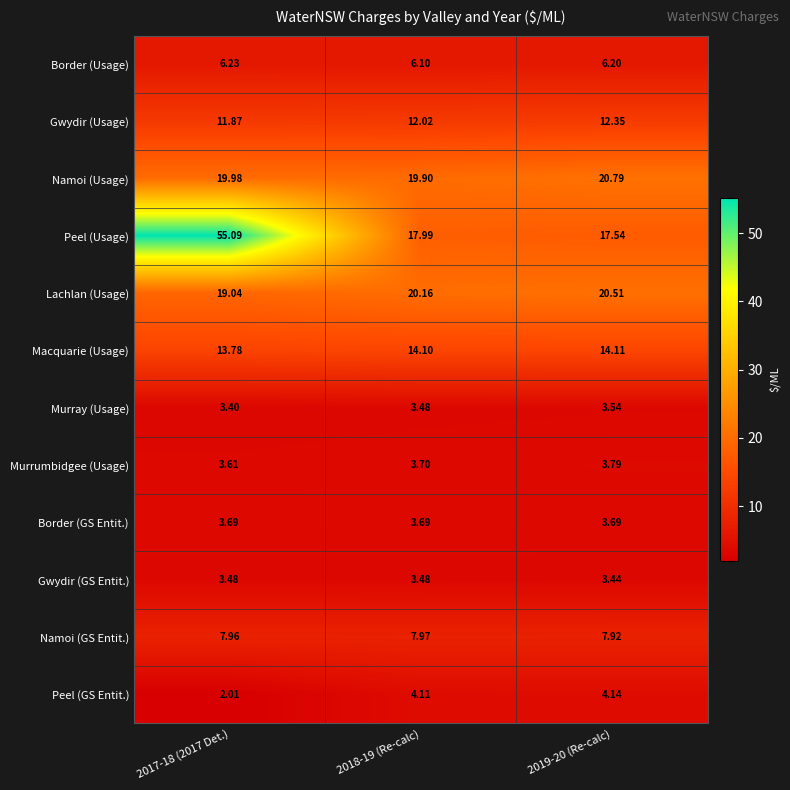

Which series has the widest spread of values?

Peel (Usage)